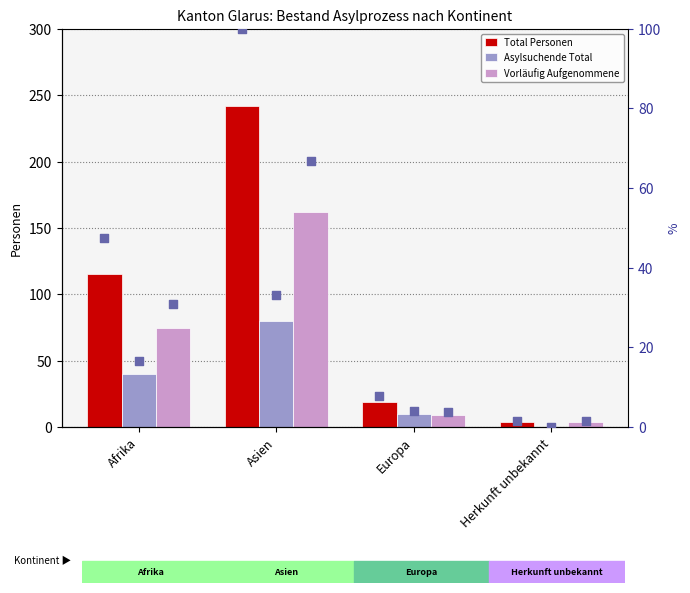

Is the value of Total Personen at Afrika greater than the value of Asylsuchende Total (pct) at Afrika?

Yes